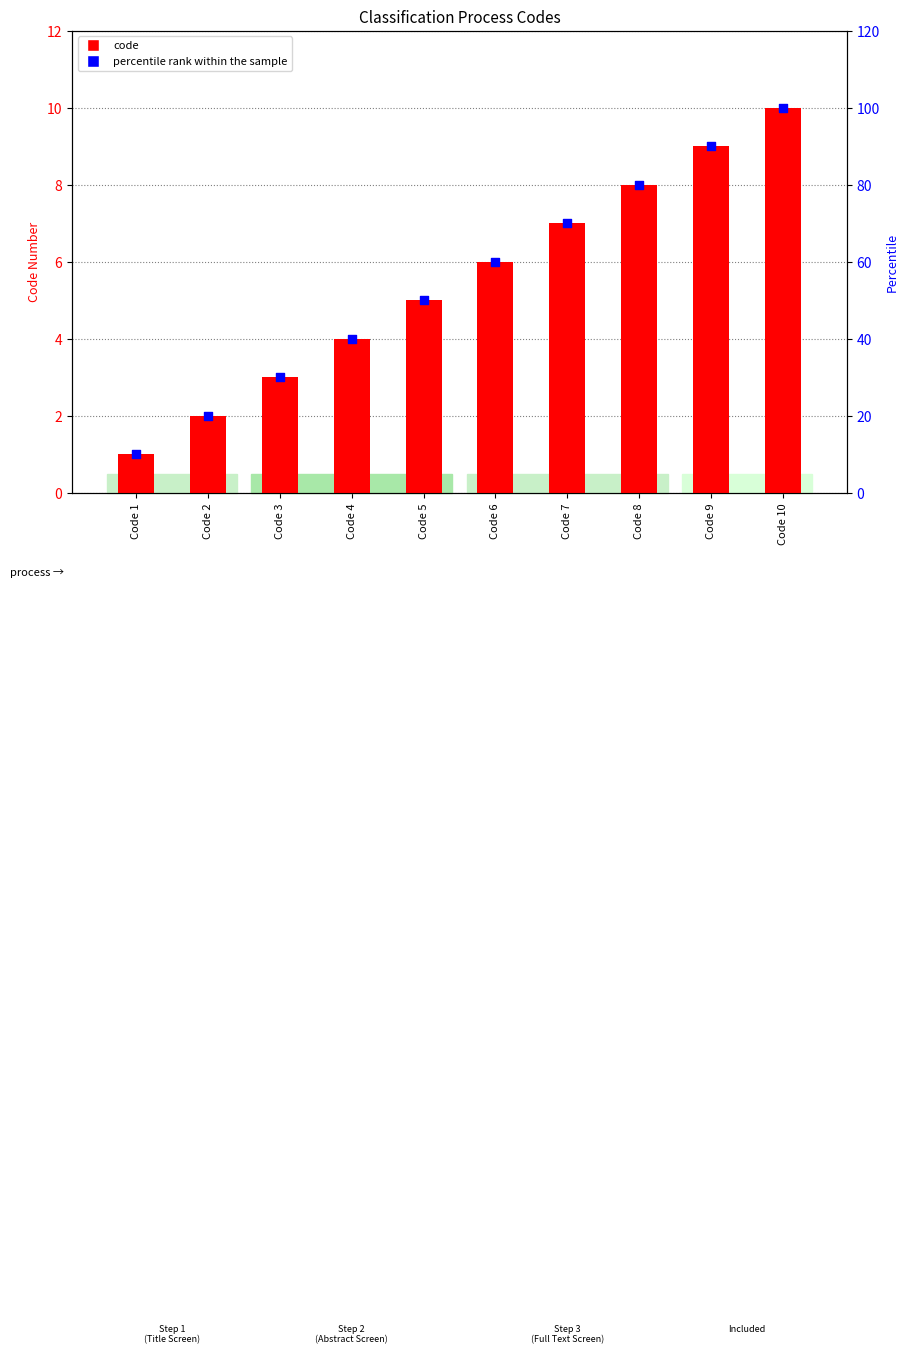

At how many categories does at least one series exceed 54?

5